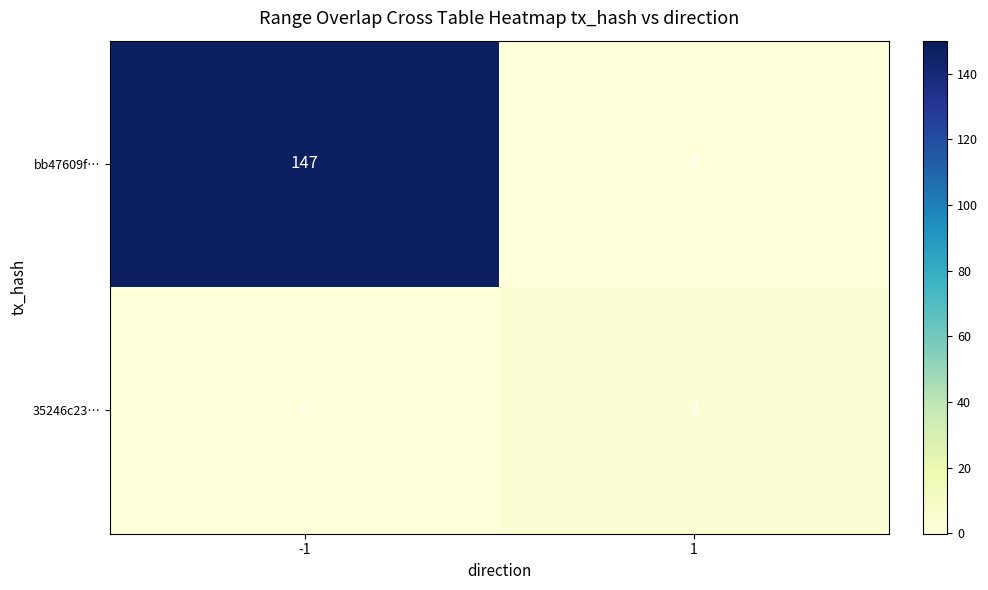

List the series in order of their overall mean, highest first.

bb47609f…, 35246c23…